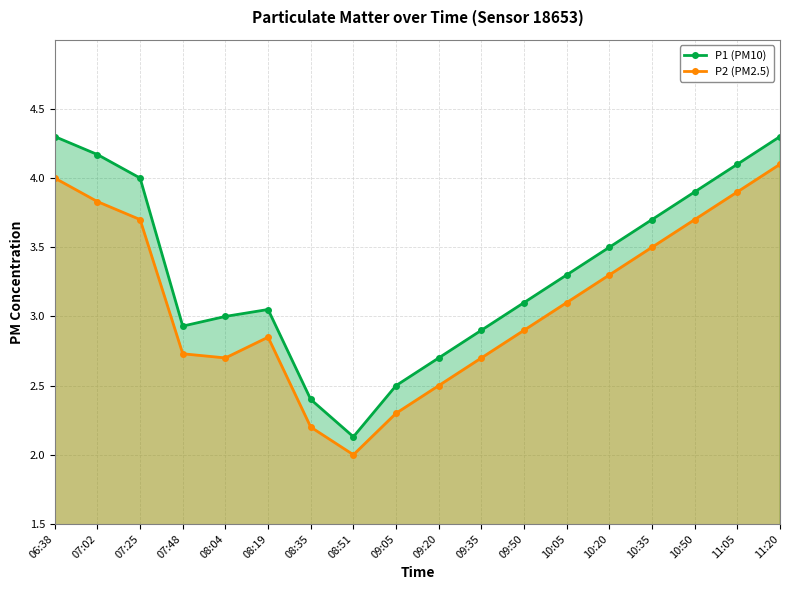

Rank the categories by P1 (PM10) value from highest to lowest.

06:38, 11:20, 07:02, 11:05, 07:25, 10:50, 10:35, 10:20, 10:05, 09:50, 08:19, 08:04, 07:48, 09:35, 09:20, 09:05, 08:35, 08:51